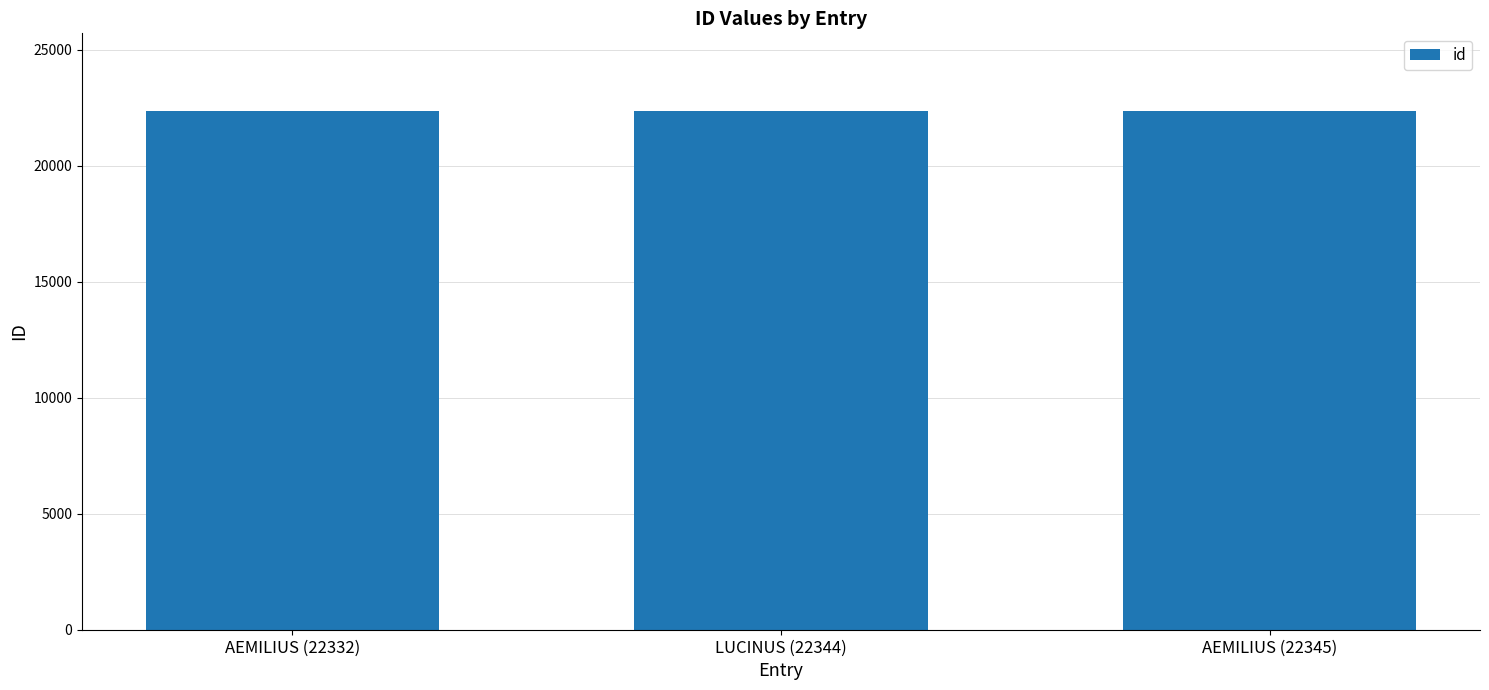

Approximately how many times larger is the value at LUCINUS (22344) compared to AEMILIUS (22332)?

1.0